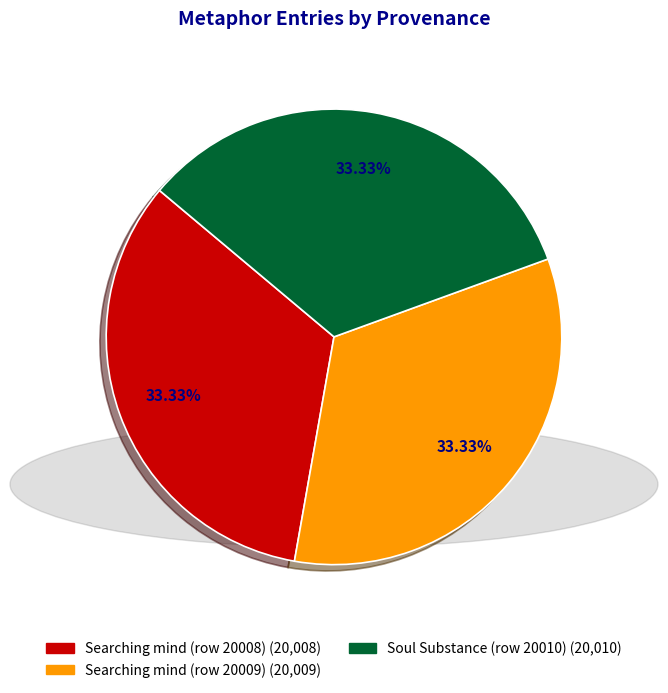

Approximately how many times larger is the value at Searching mind (row 20008) compared to Searching mind (row 20009)?

1.0